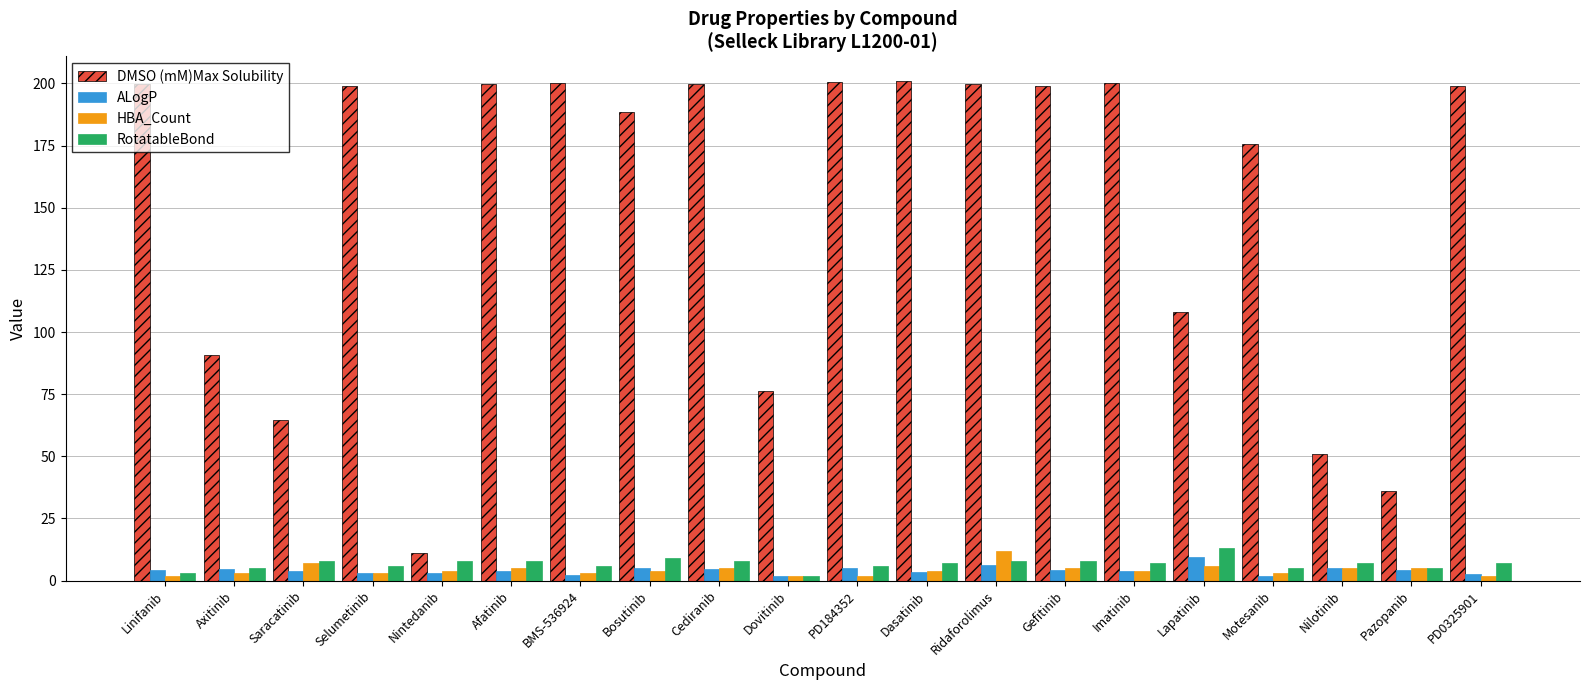

Between Cediranib and Nilotinib, which series saw the biggest shift?

DMSO (mM)Max Solubility